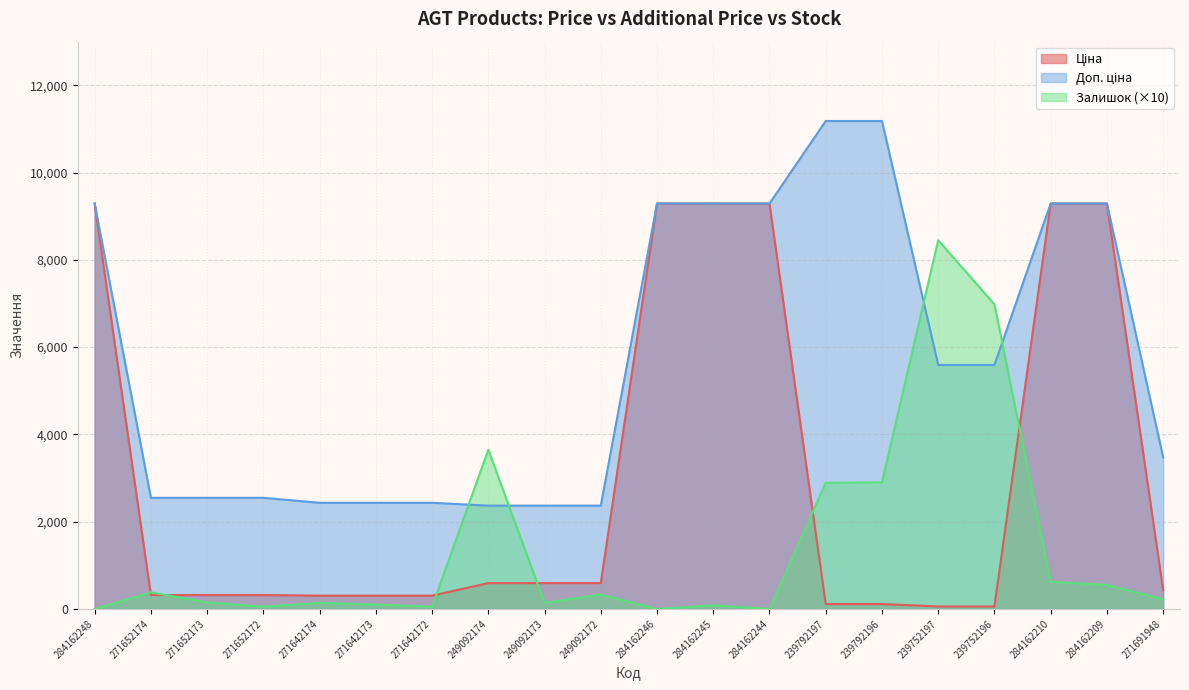

At which label is Залишок closest to 4225?

249092174